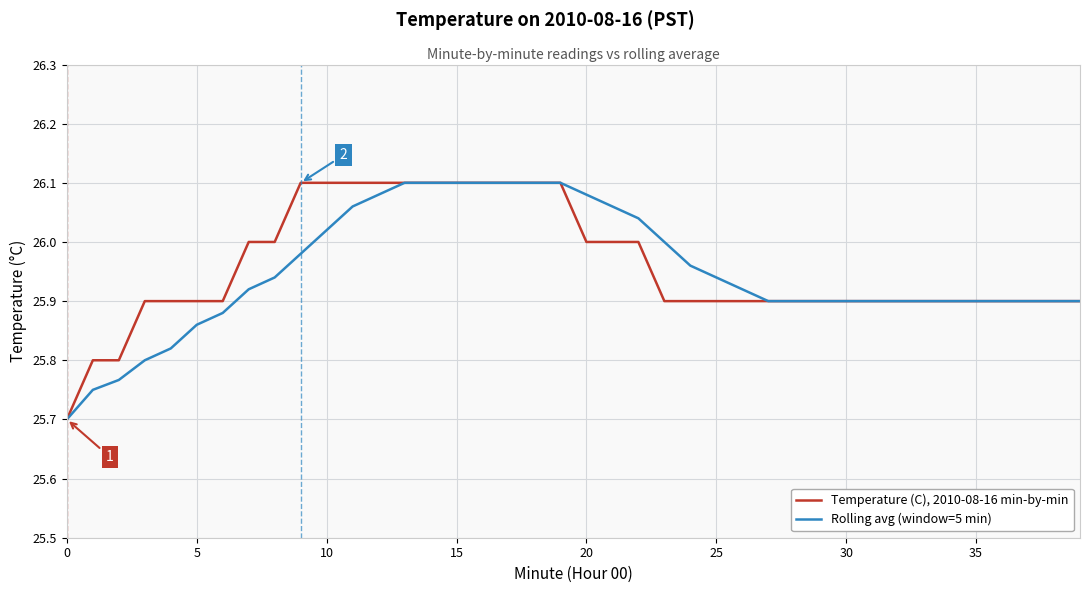

What is the minimum value for Rolling avg (window=5 min)?

25.7